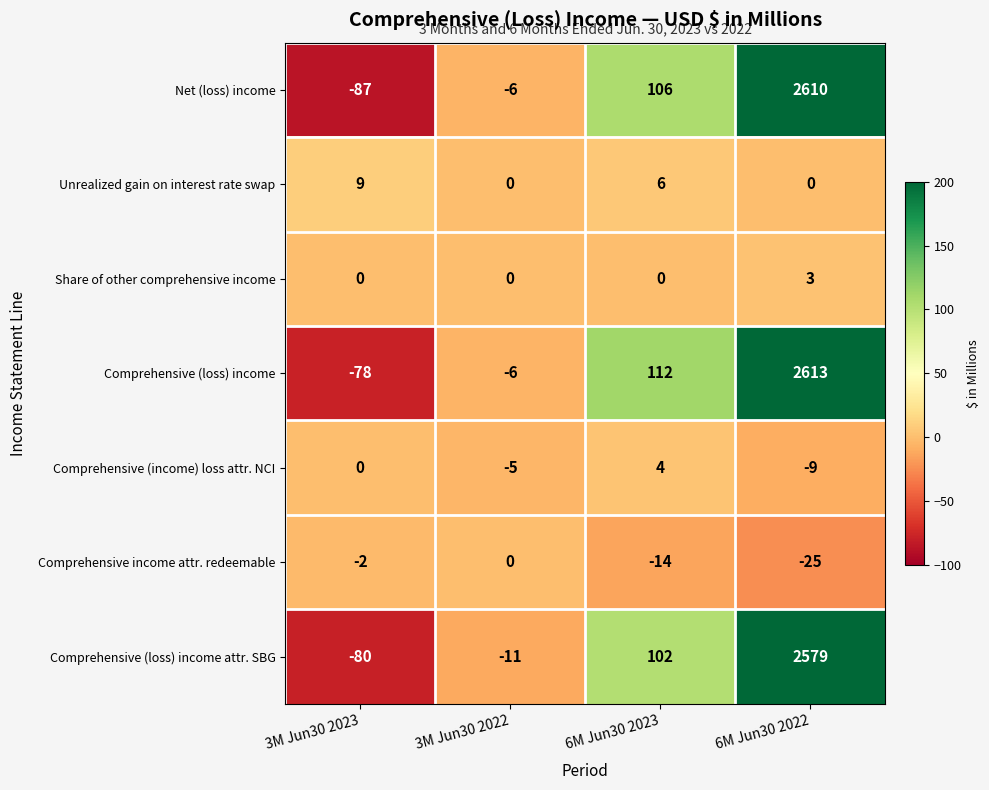

Reading left to right, what are all the values shown in this chart?

Net (loss) income: -87	-6	106	2610
Unrealized gain on interest rate swap: 9	0	6	0
Share of other comprehensive income: 0	0	0	3
Comprehensive (loss) income: -78	-6	112	2613
Comprehensive (income) loss attr. NCI: 0	-5	4	-9
Comprehensive income attr. redeemable: -2	0	-14	-25
Comprehensive (loss) income attr. SBG: -80	-11	102	2579